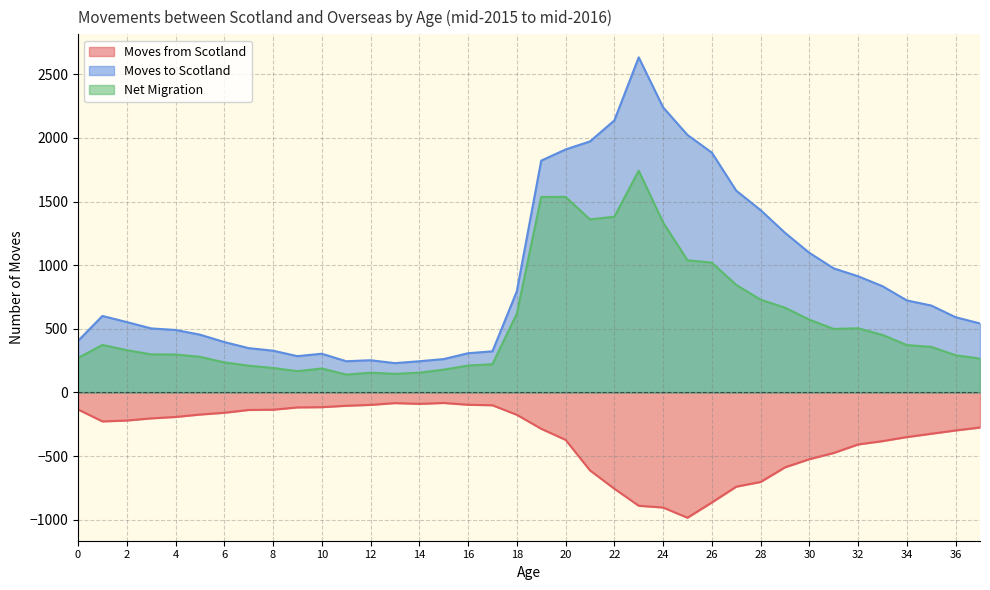

How many values in the Moves from Scotland series are below -228?

19